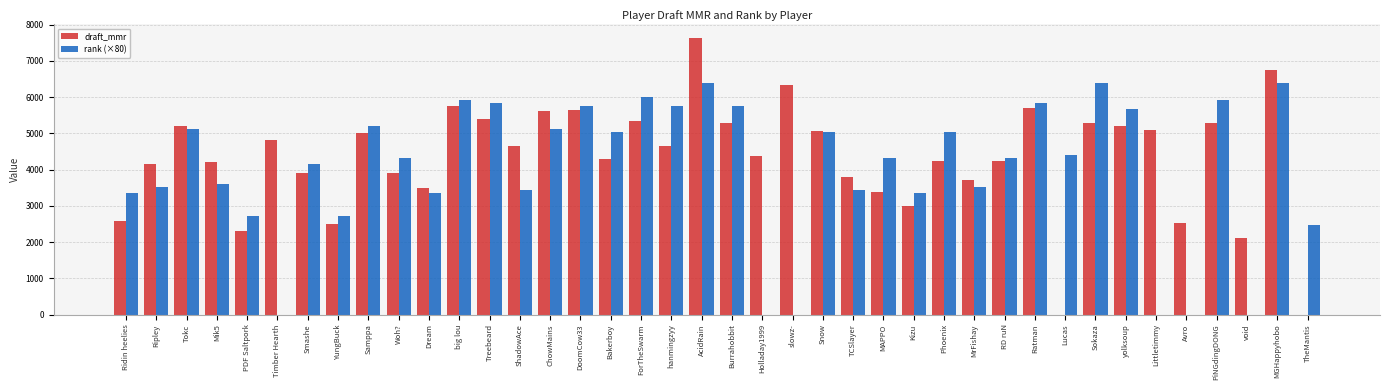

What is the sum of the draft_mmr values at Treebeard and yolksoup?

10600